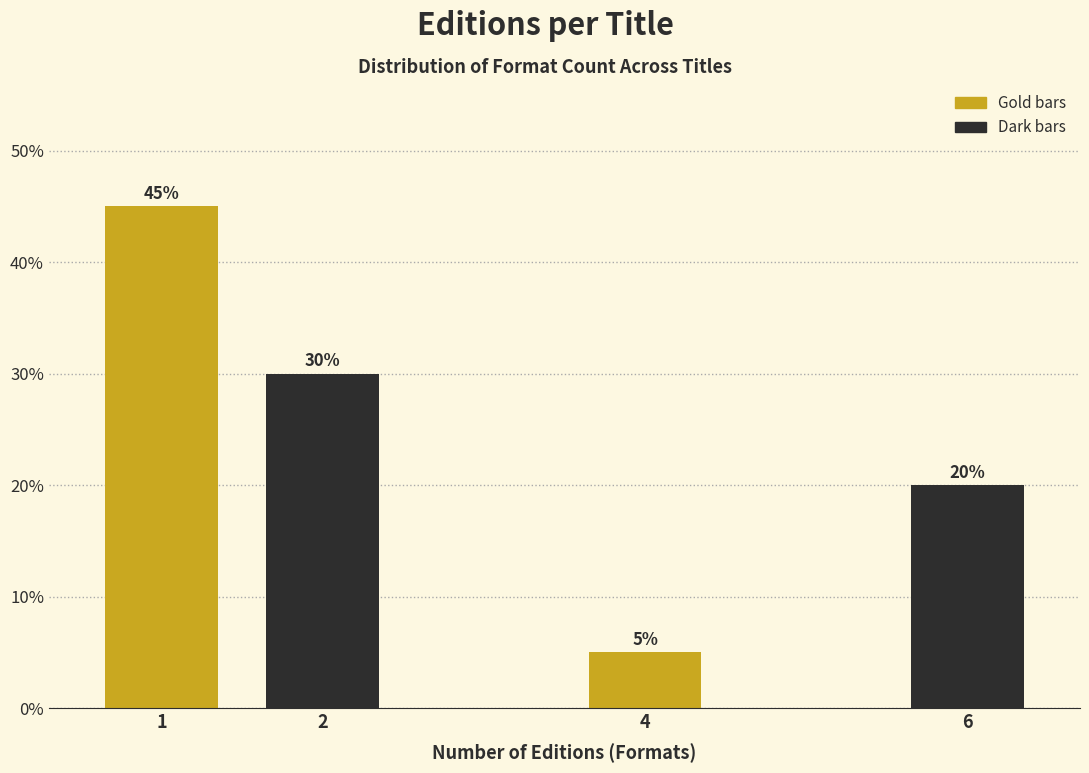

Reading left to right, what are all the values shown in this chart?

45	30	5	20